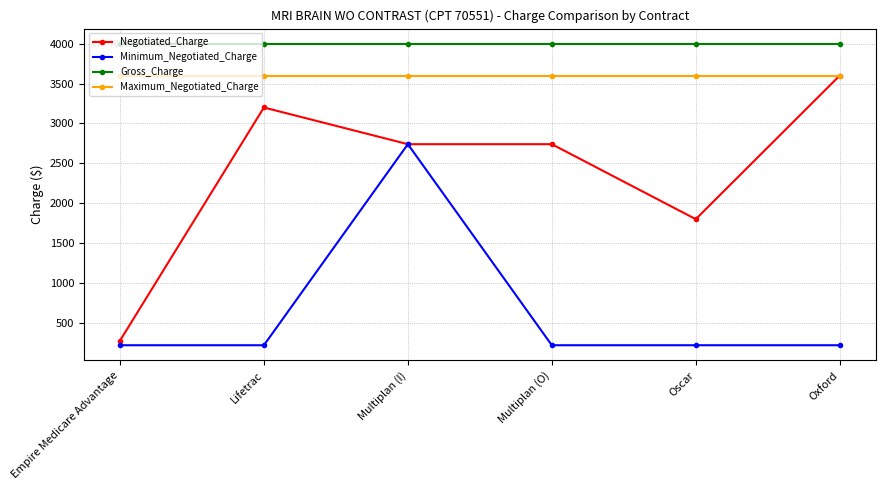

At Multiplan (O), list the series in order from smallest to largest.

Minimum_Negotiated_Charge, Negotiated_Charge, Maximum_Negotiated_Charge, Gross_Charge